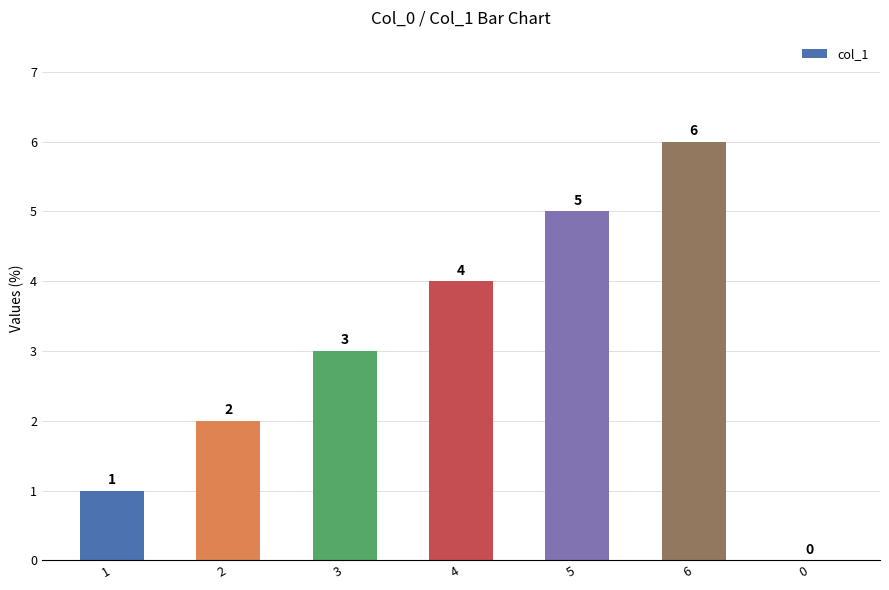

How many distinct data groups are displayed?

1